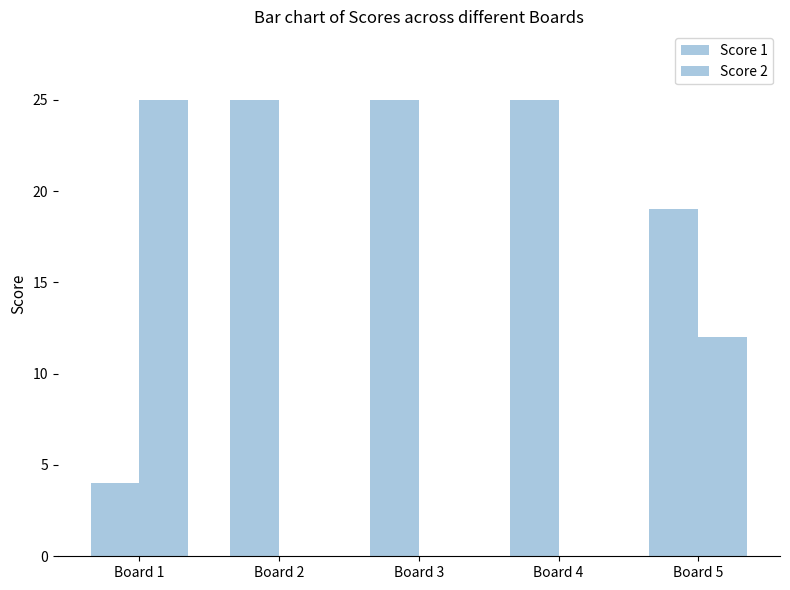

List the series in order of their overall mean, lowest first.

Score 2, Score 1